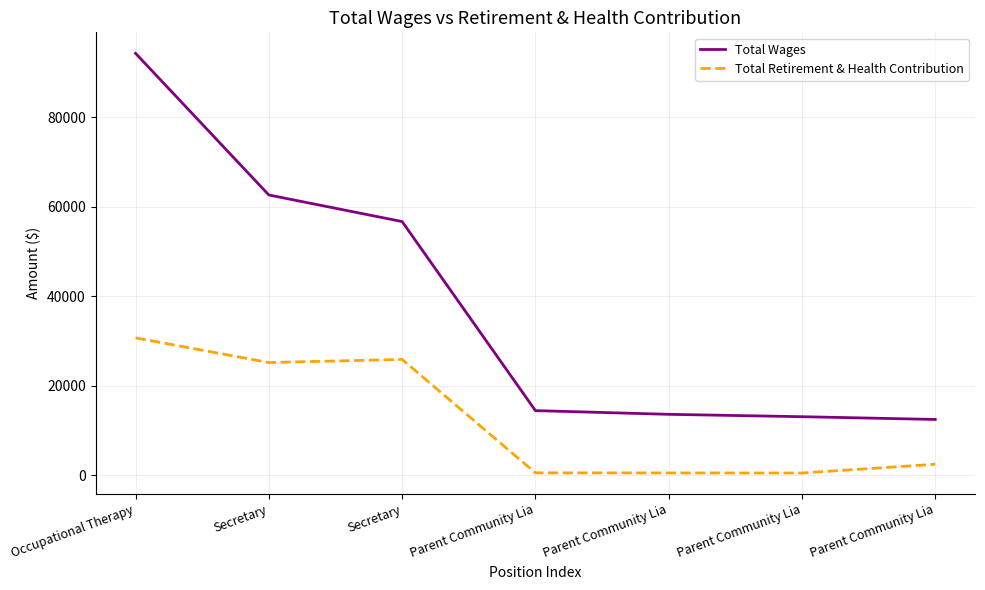

Rank the series by their average value, from highest to lowest.

Total Wages, Total Retirement & Health Contribution